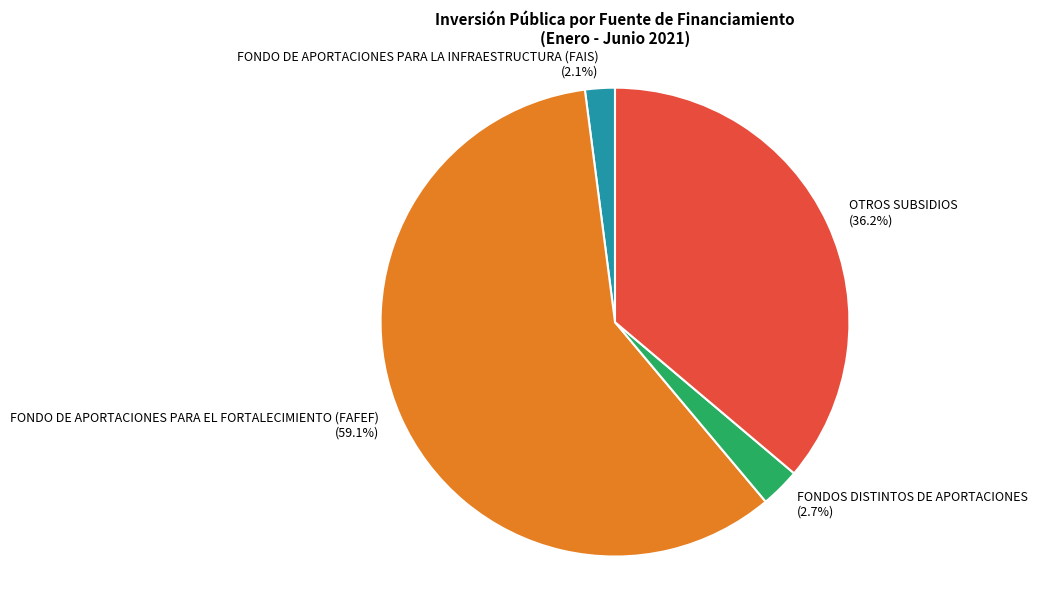

The FONDO DE APORTACIONES PARA LA INFRAESTRUCTURA (FAIS) slice represents 12% of the pie. True or false?

False